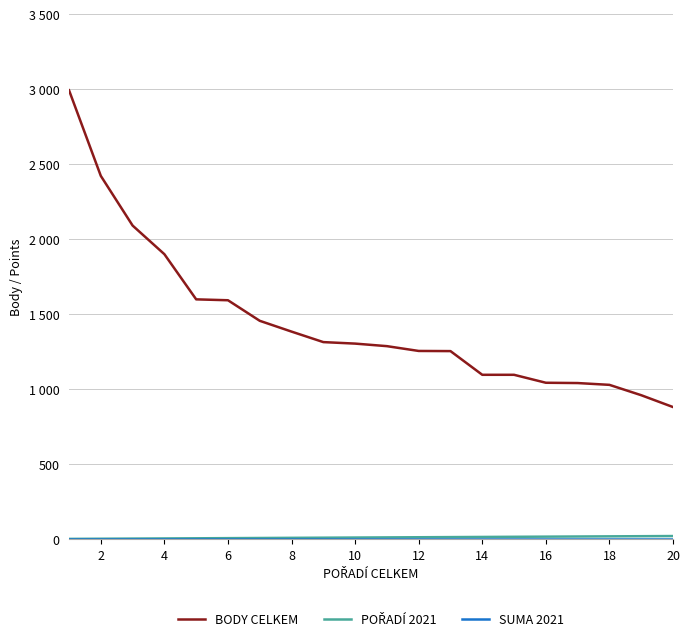

Does the chart have visible grid lines?

Yes